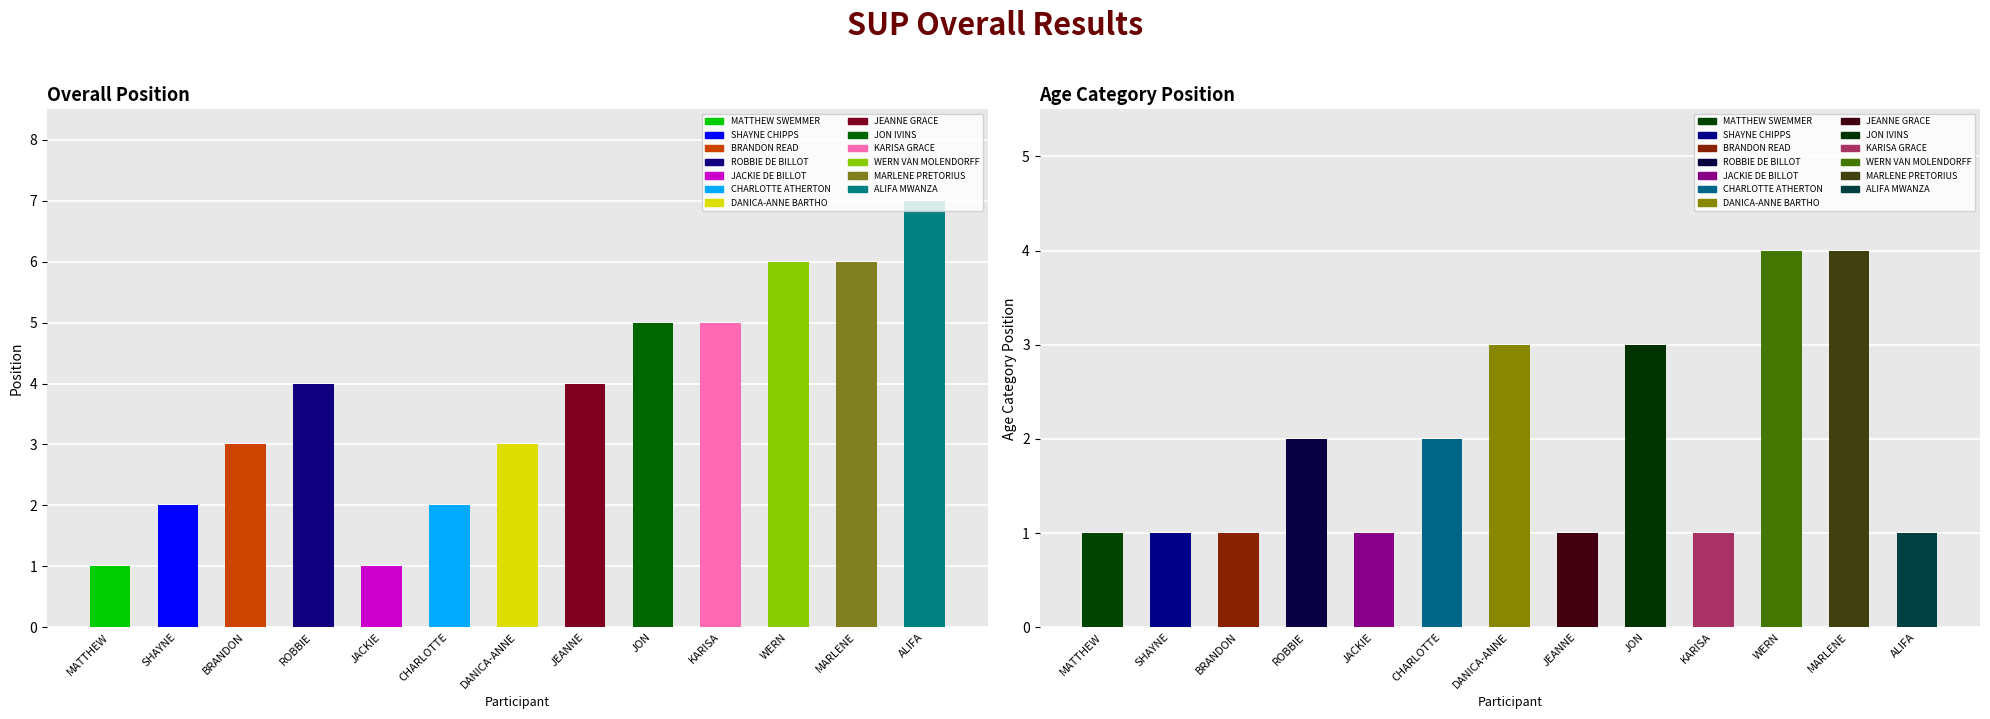

What is the average value of the Overall Pos series?

4